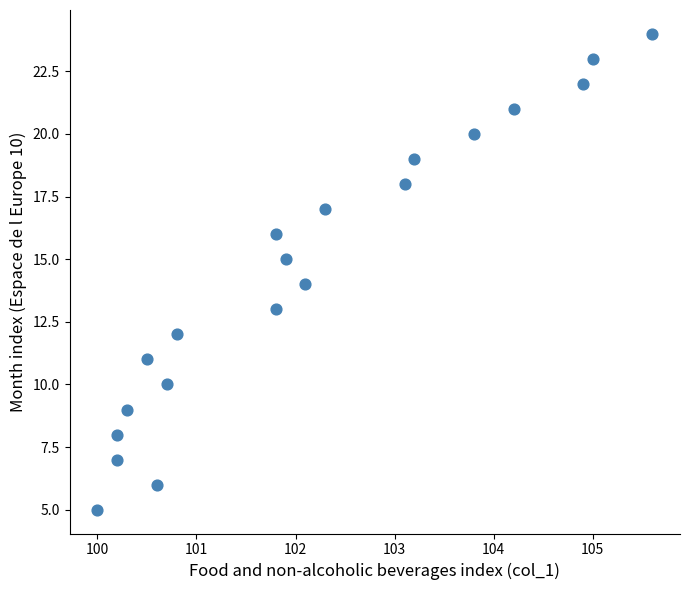

What is the range of Y values (max minus min)?

19